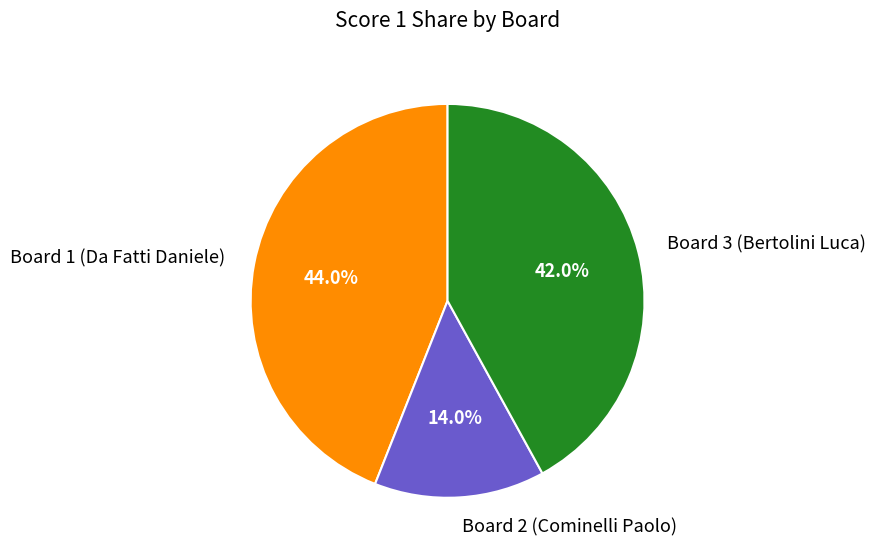

What percentage is the Board 1 (Da Fatti Daniele) slice, to the nearest percent?

44%